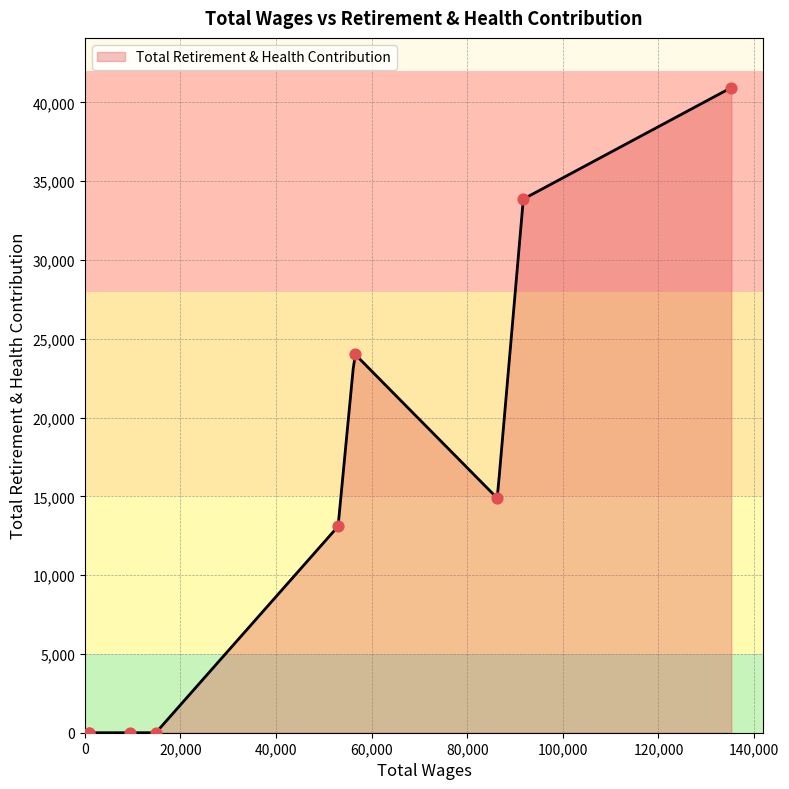

What is the highest value of the Total Retirement & Health Contribution series?

40944.0